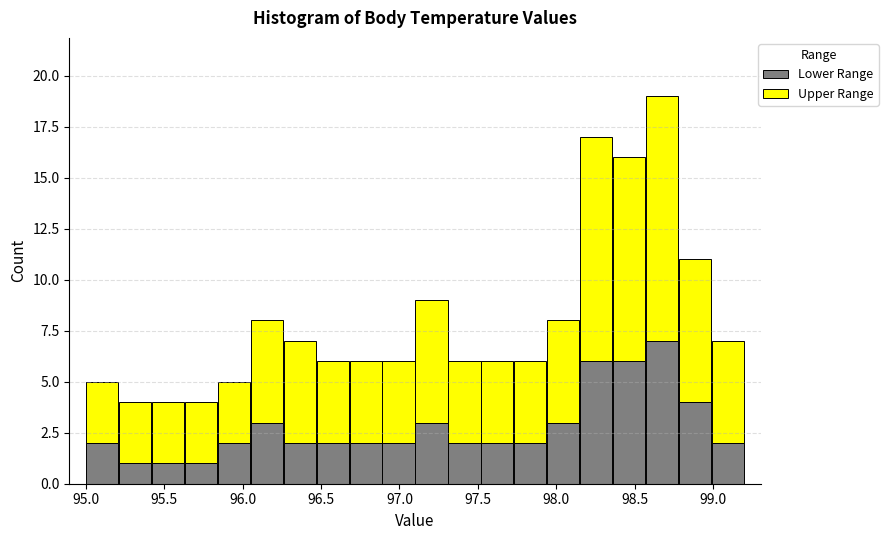

Which range on the x-axis has the tallest stacked bar (by total height)?

98.57 to 98.78